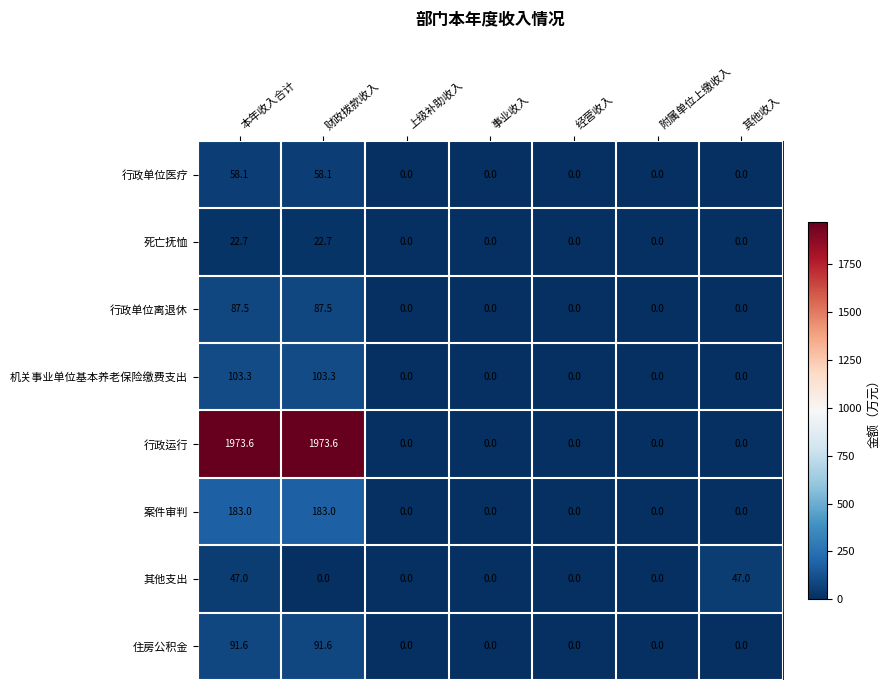

At how many categories does at least one series exceed 66?

2